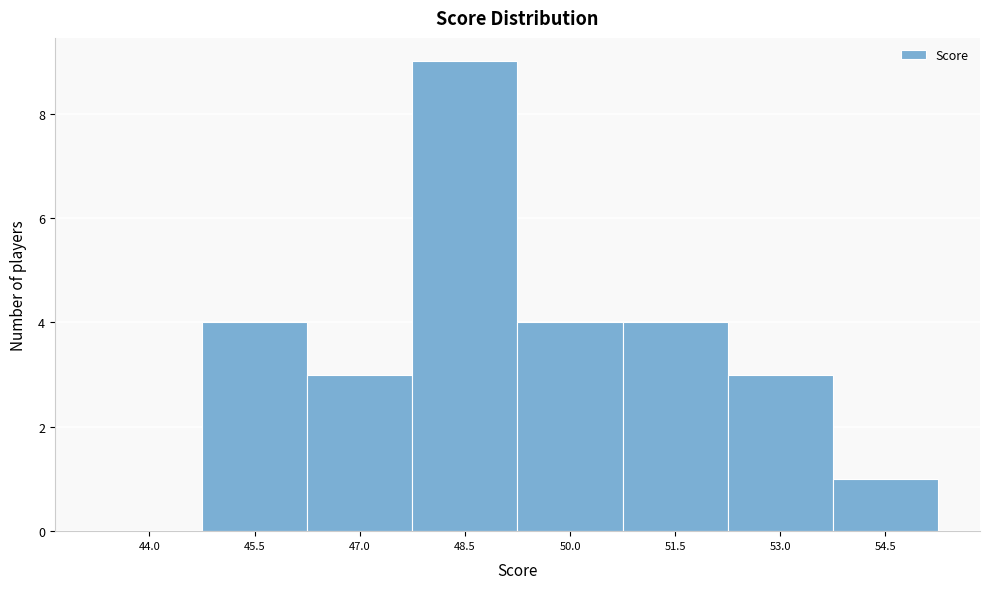

Reading right to left, extract all data points from this chart.

54.5=1	53.0=3	51.5=4	50.0=4	48.5=9	47.0=3	45.5=4	44.0=0